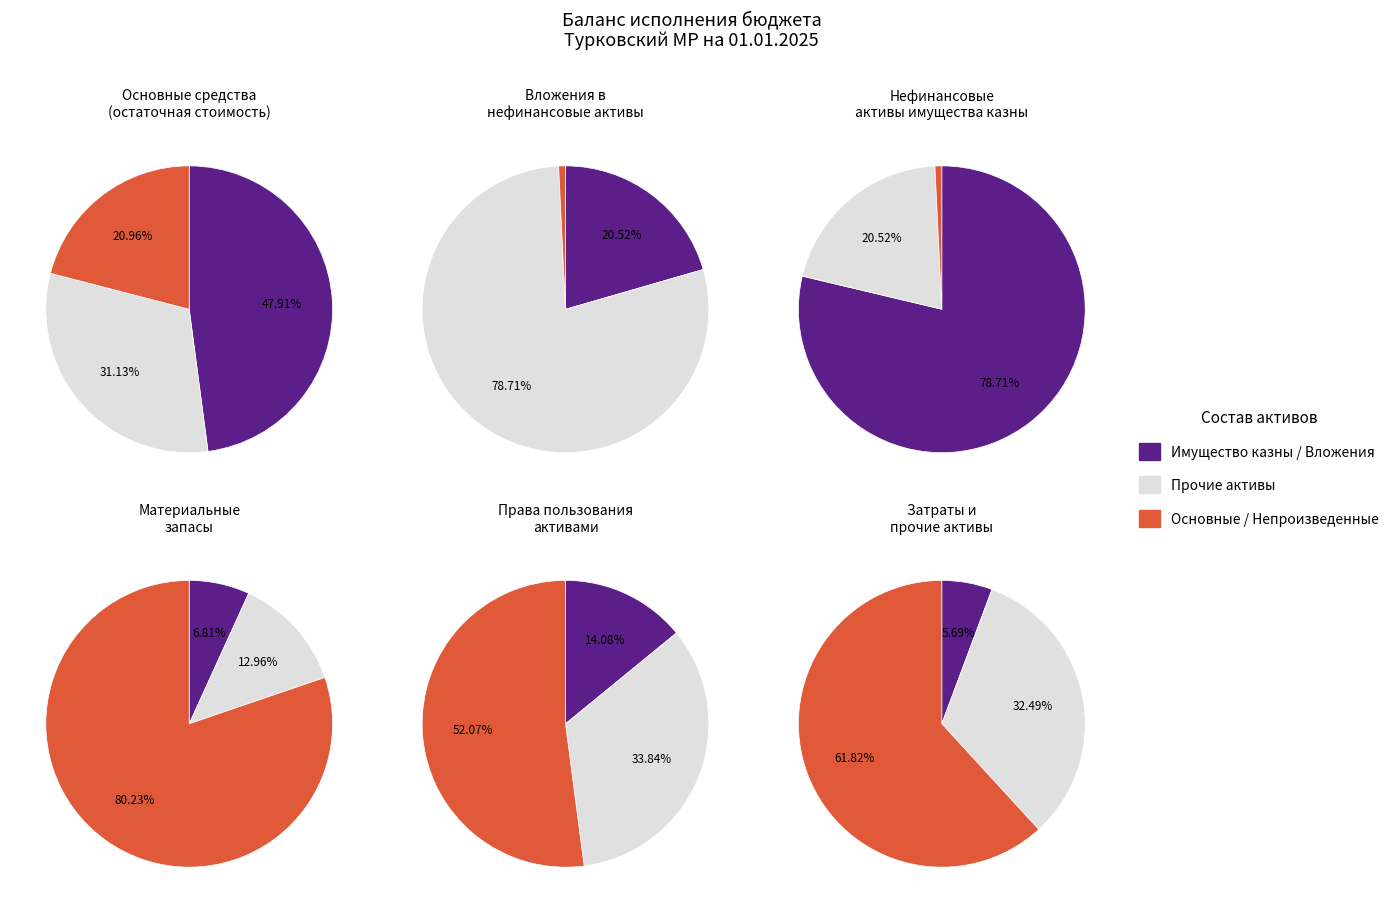

To the nearest percent, what is the difference between the largest and smallest slice percentages?

79%